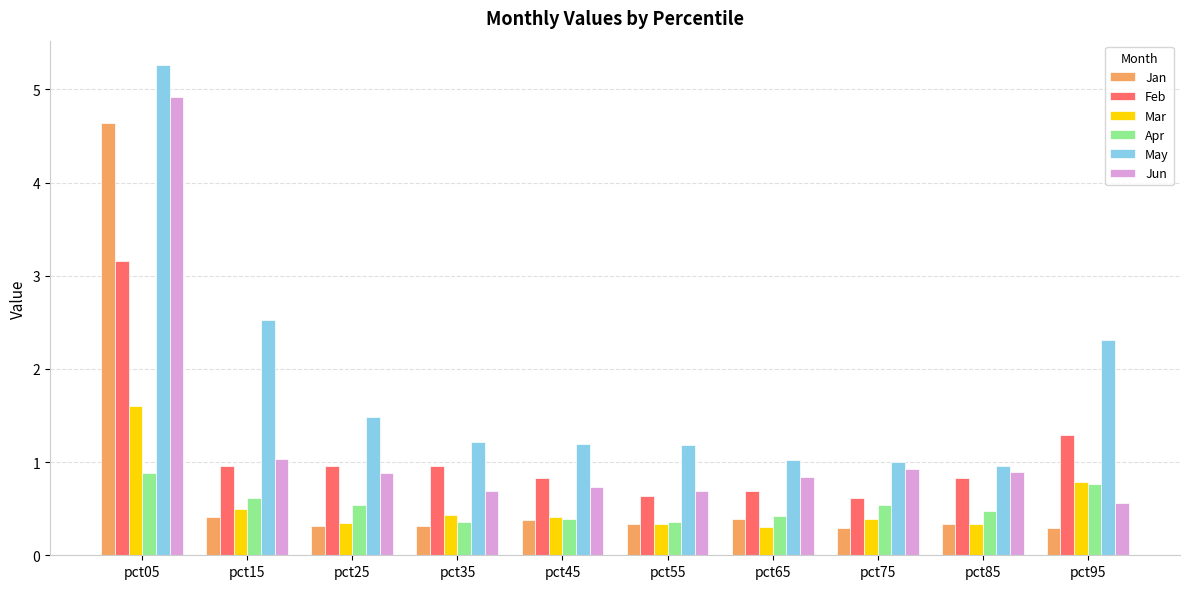

What are all the series names shown in the legend?

Jan, Feb, Mar, Apr, May, Jun